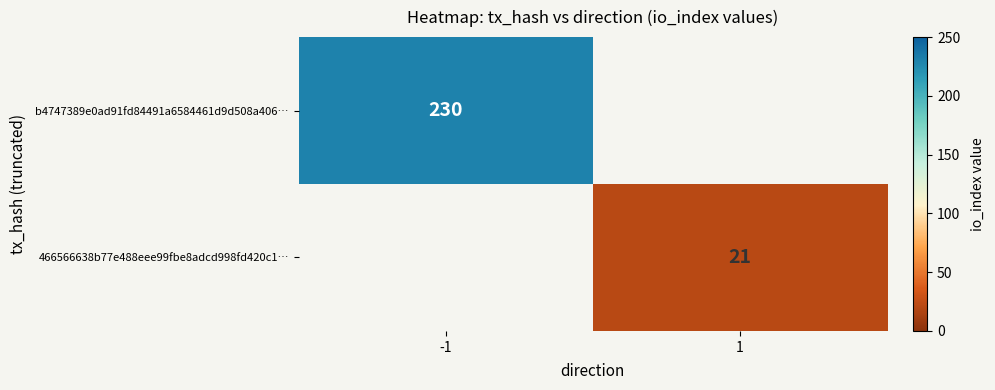

The value of 466566638b77e488eee99fbe8adcd998fd420c1… at 1 is 21. True or false?

True